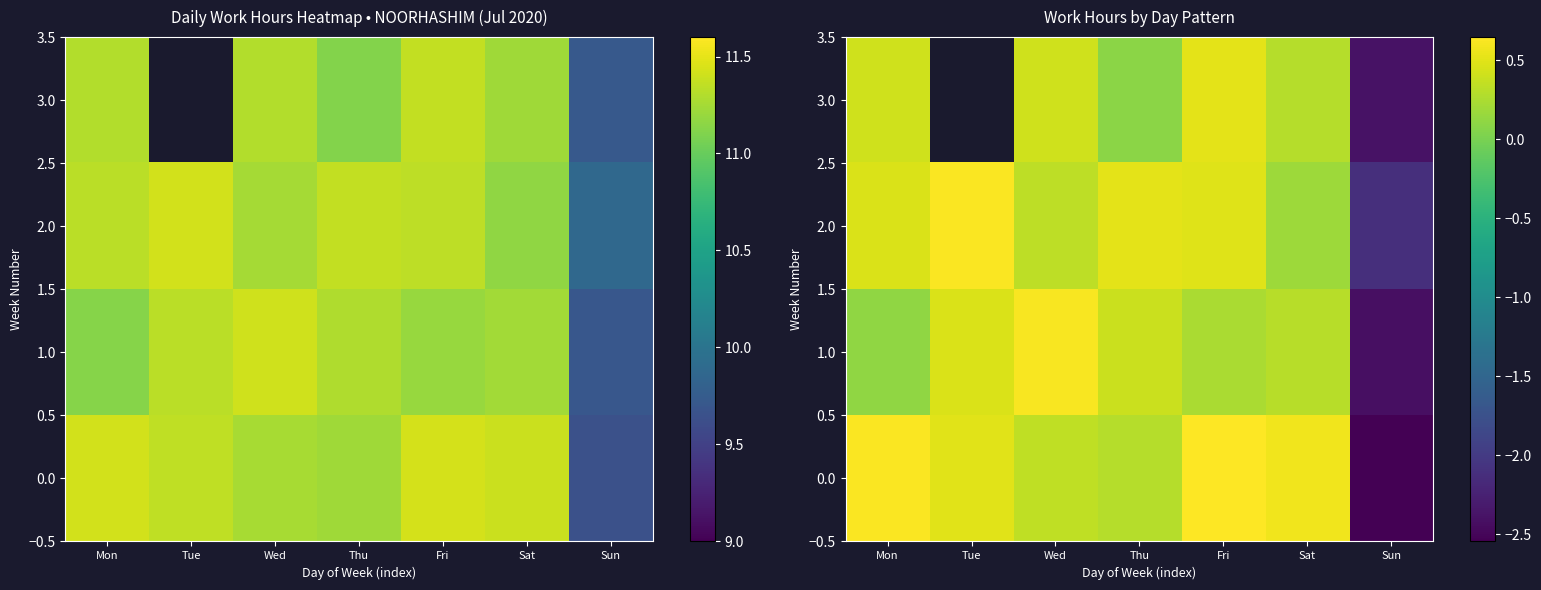

Read the 2.0 value at Thu.

0.5